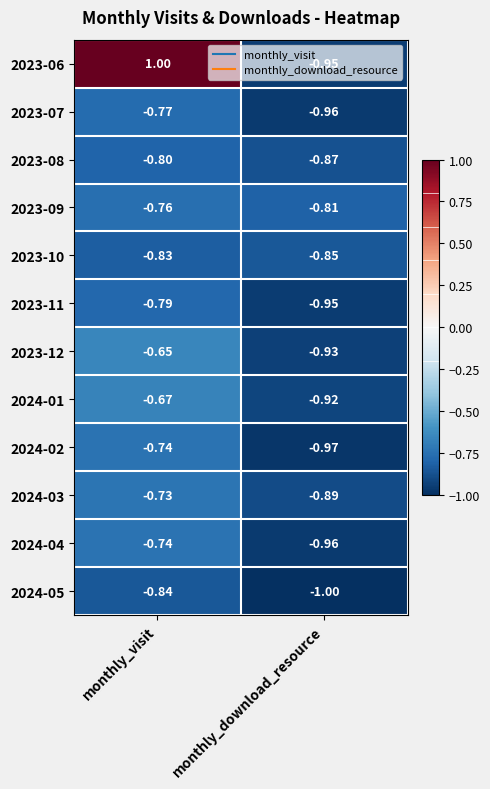

At which label is 2024-03 closest to 0?

monthly_visit